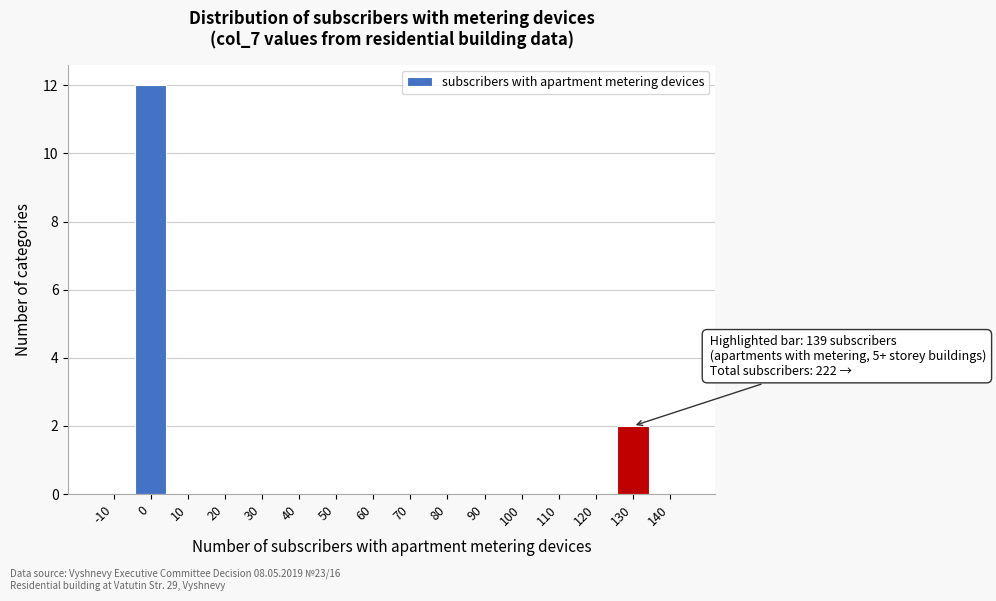

What is the maximum value shown in the chart?

12